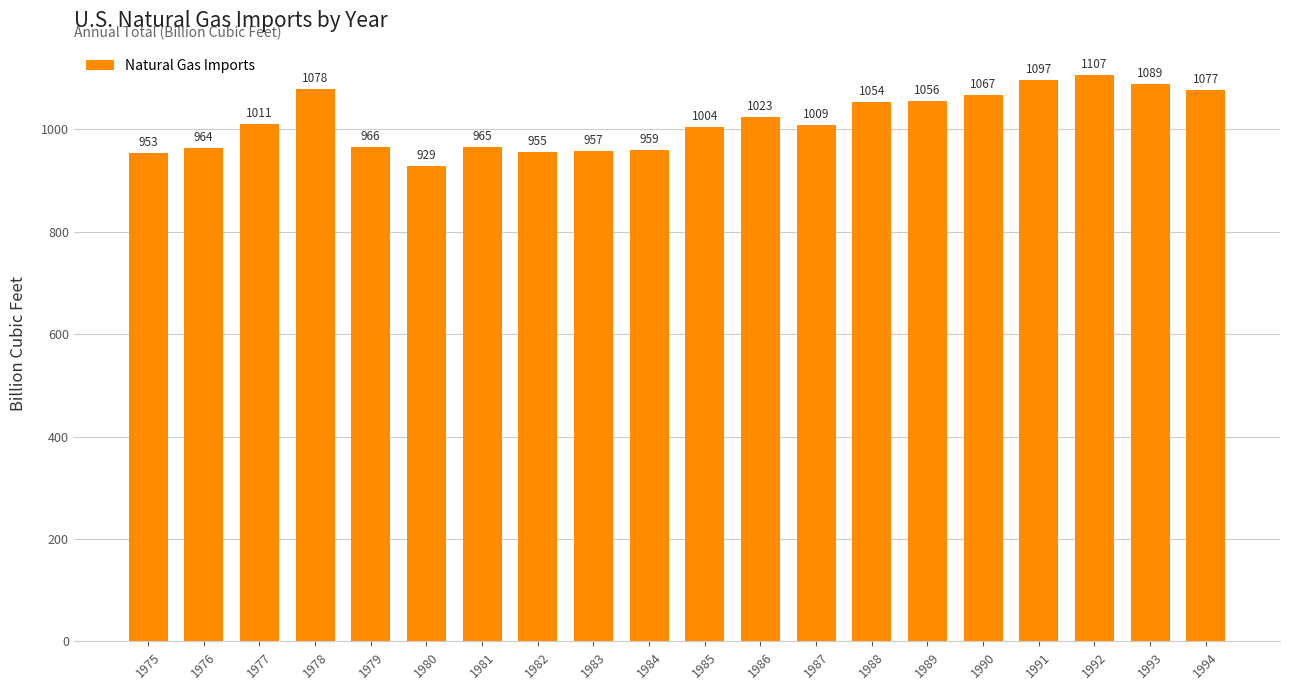

The value at 1988 is 405.4. True or false?

False